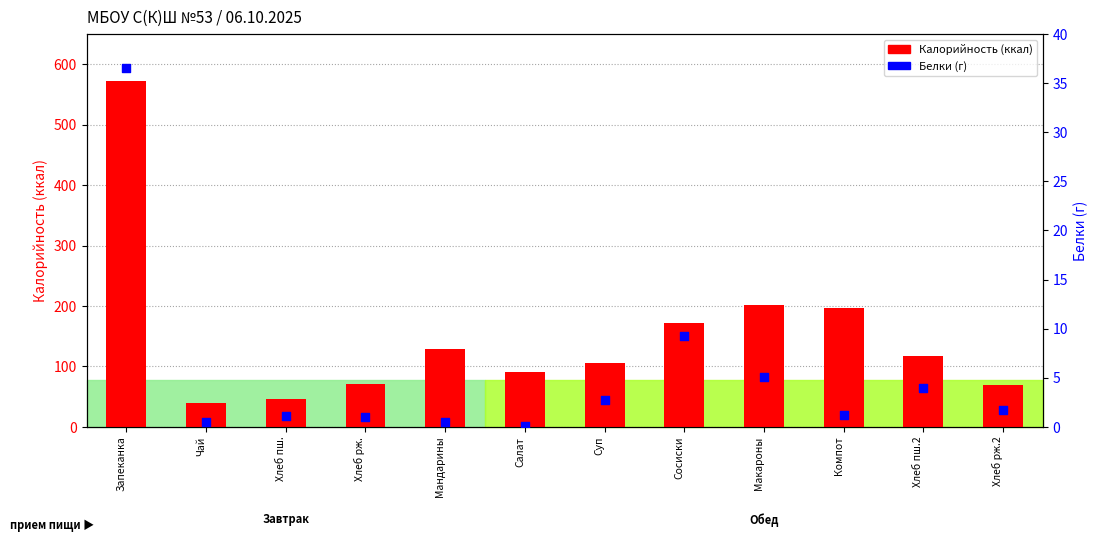

What are all the series names shown in the legend?

Калорийность, Белки (г)